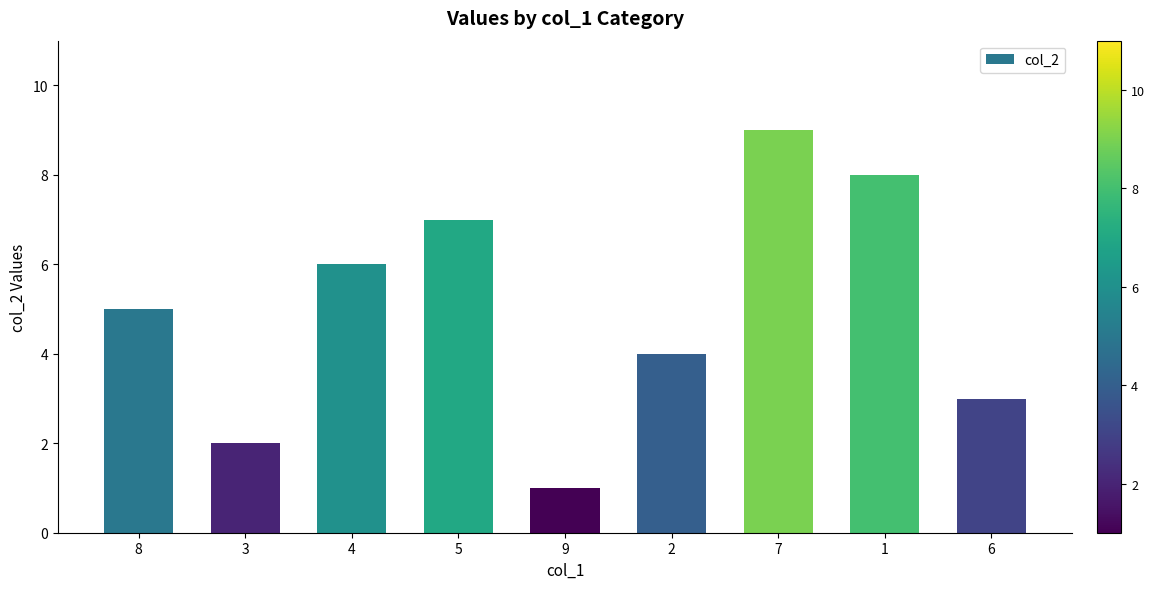

What is the value of the 1st bar from the left?

5